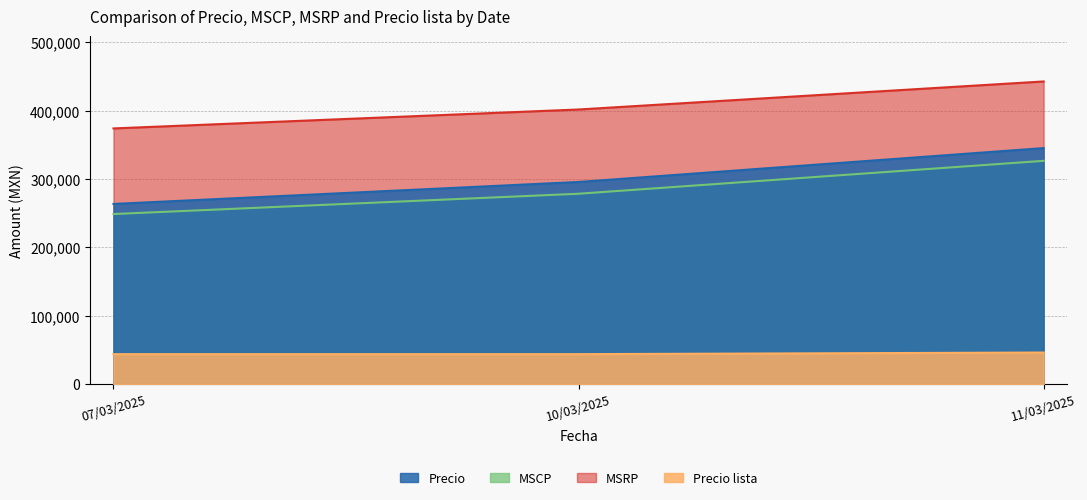

Count the number of data series in this chart.

4